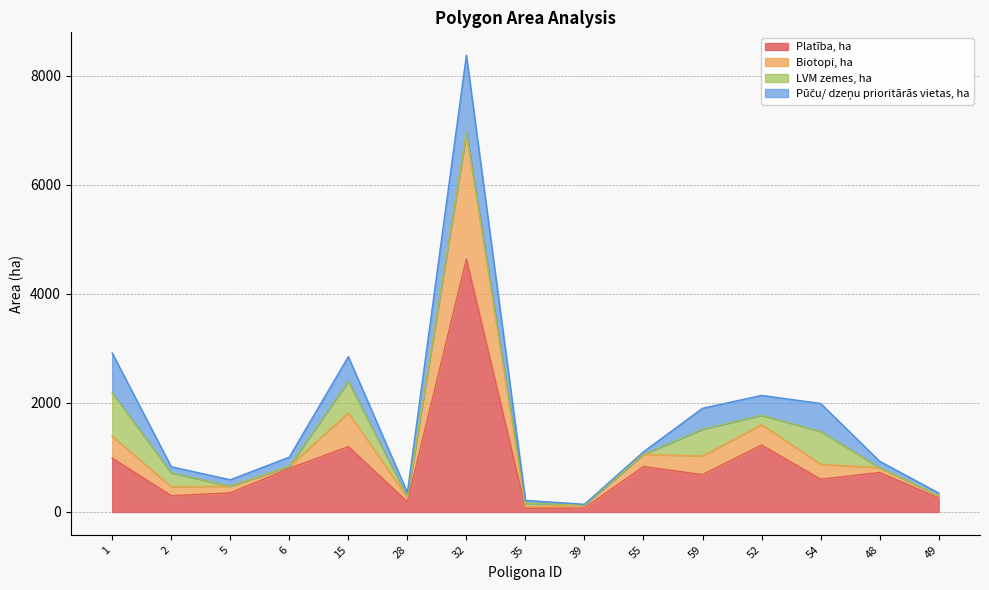

At which category is the sum across all series the highest?

32